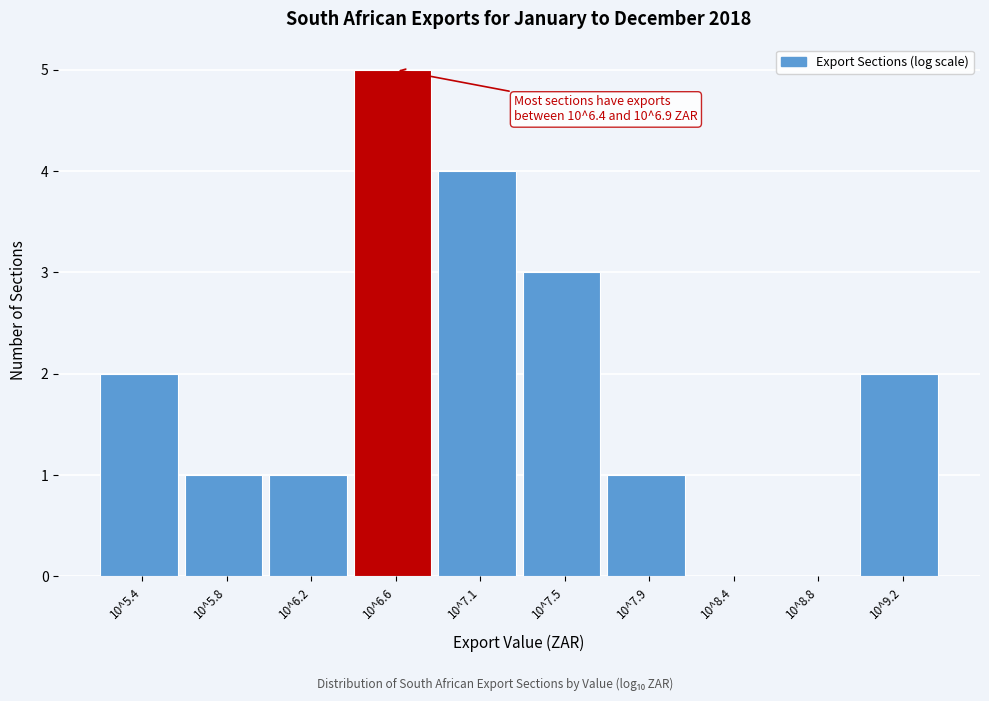

Reading left to right, transcribe all the data shown in this chart.

10^5.4=2	10^5.8=1	10^6.2=1	10^6.6=5	10^7.1=4	10^7.5=3	10^7.9=1	10^8.4=0	10^8.8=0	10^9.2=2